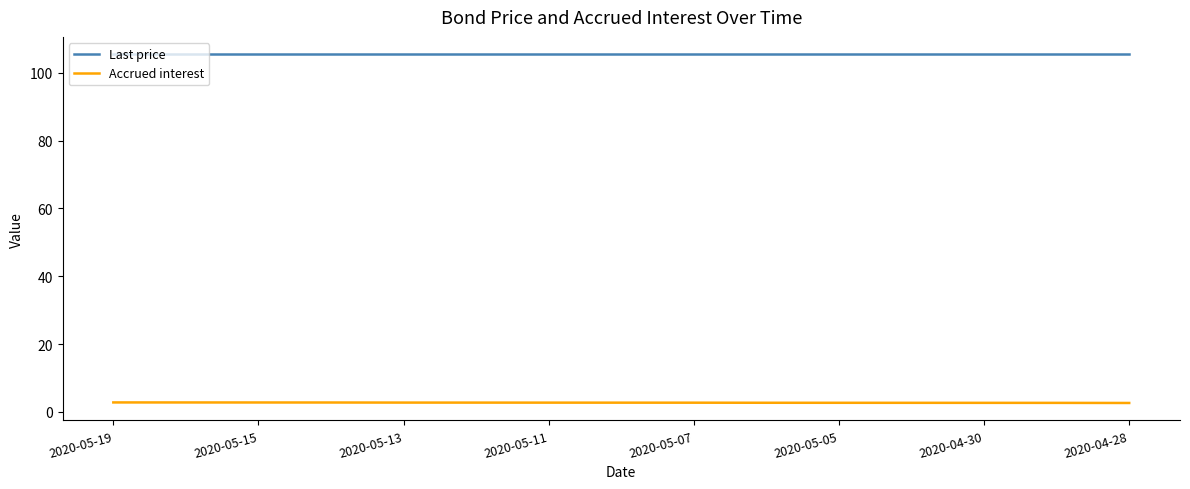

Rank the series by their average value, from lowest to highest.

Accrued interest, Last price